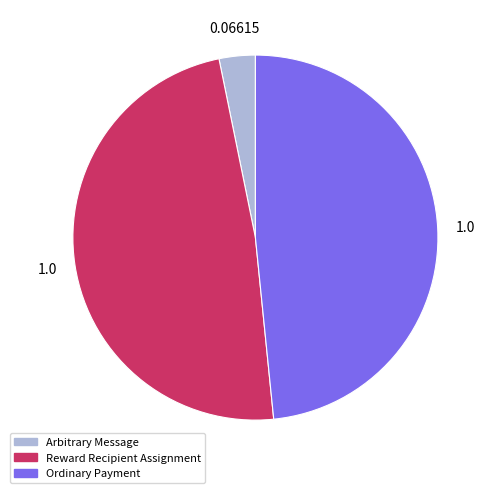

How many slices are in this pie chart?

3